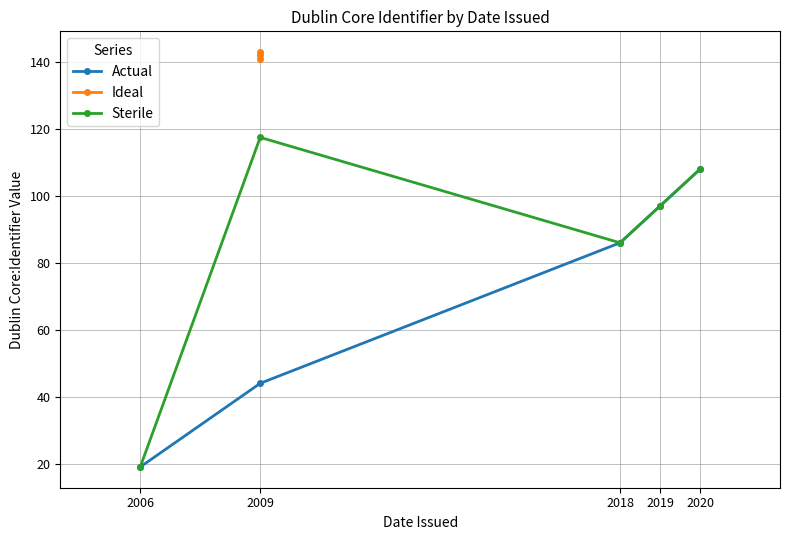

What is the approximate value of Actual at 2019?

97.0